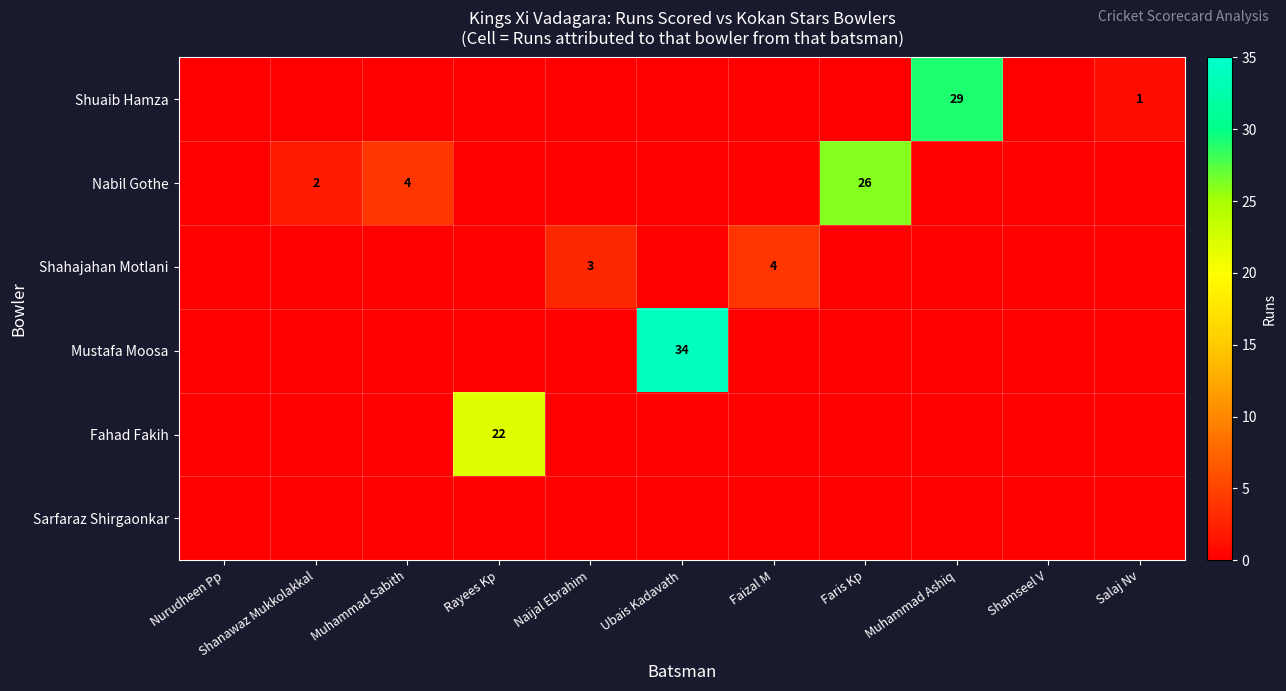

The value of Nabil Gothe at Shanawaz Mukkolakkal is 2. True or false?

True